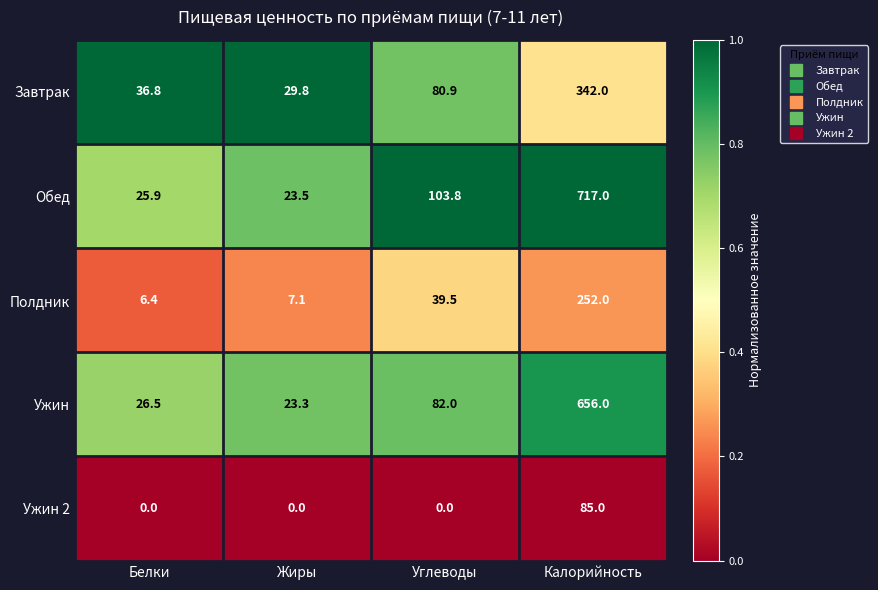

Reading right to left, extract all data points from this chart.

Завтрак: Калорийность=342.0	Углеводы=80.9	Жиры=29.8	Белки=36.8
Обед: Калорийность=717.0	Углеводы=103.8	Жиры=23.5	Белки=25.9
Полдник: Калорийность=252.0	Углеводы=39.5	Жиры=7.1	Белки=6.4
Ужин: Калорийность=656.0	Углеводы=82.0	Жиры=23.3	Белки=26.5
Ужин 2: Калорийность=85.0	Углеводы=0.0	Жиры=0.0	Белки=0.0